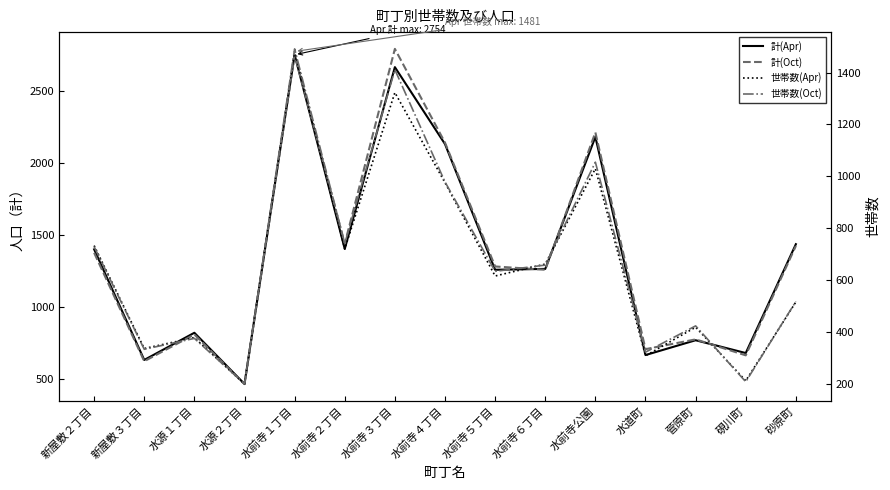

How many data points in 世帯数(Oct) are less than 635?

7